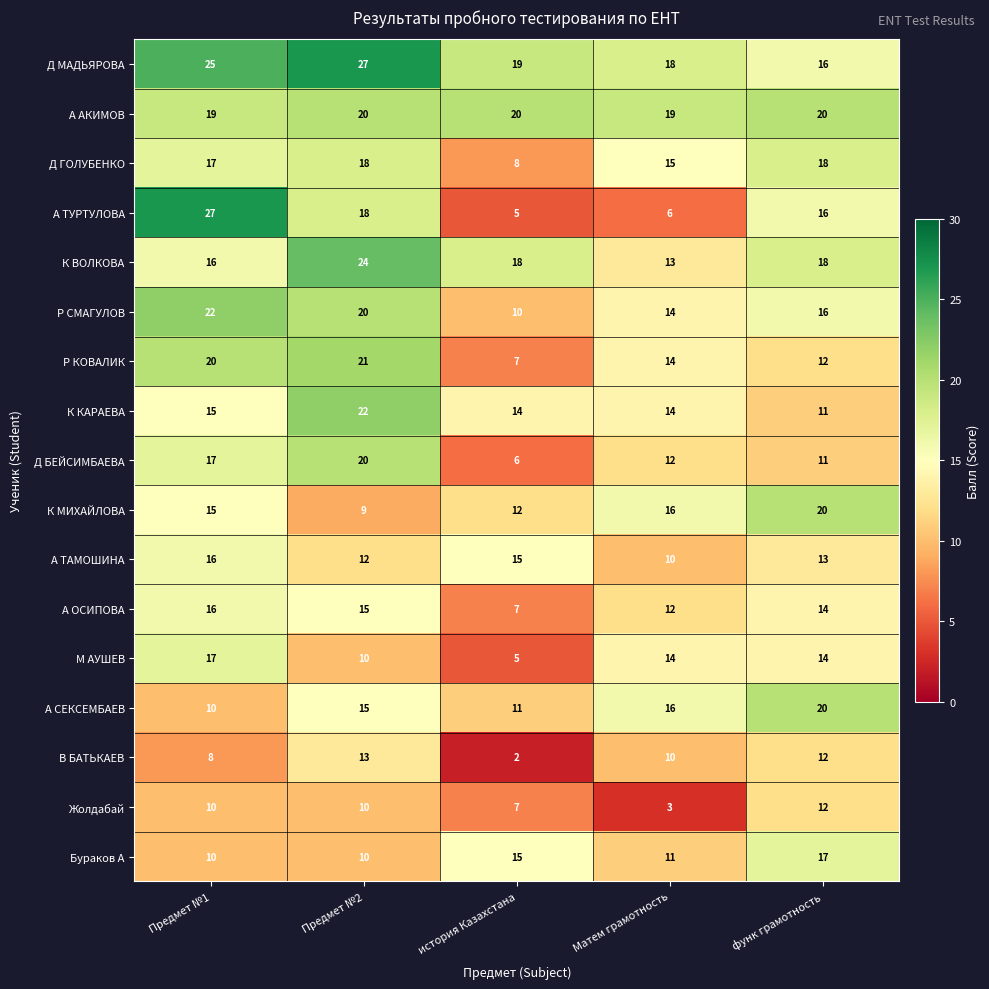

What is the sum of all Р СМАГУЛОВ values?

82